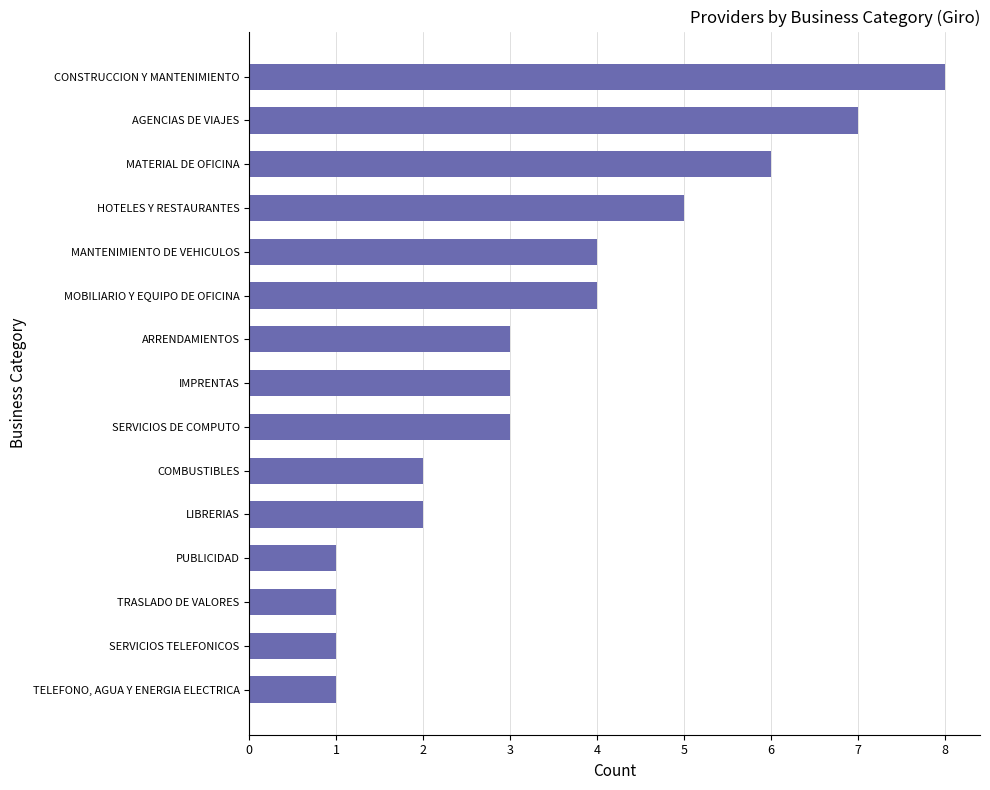

What is the difference between the maximum and second lowest values?

7